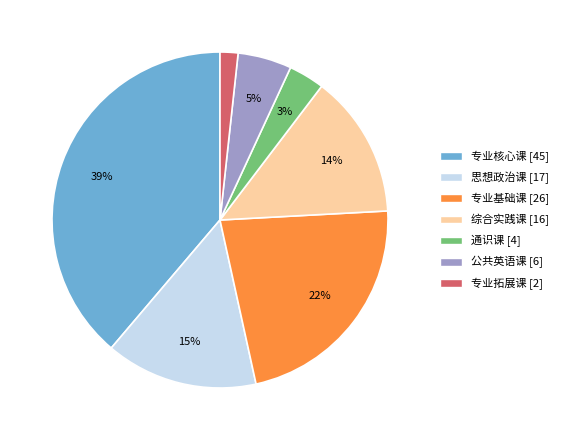

What percentage is the 专业核心课 slice, to the nearest percent?

39%